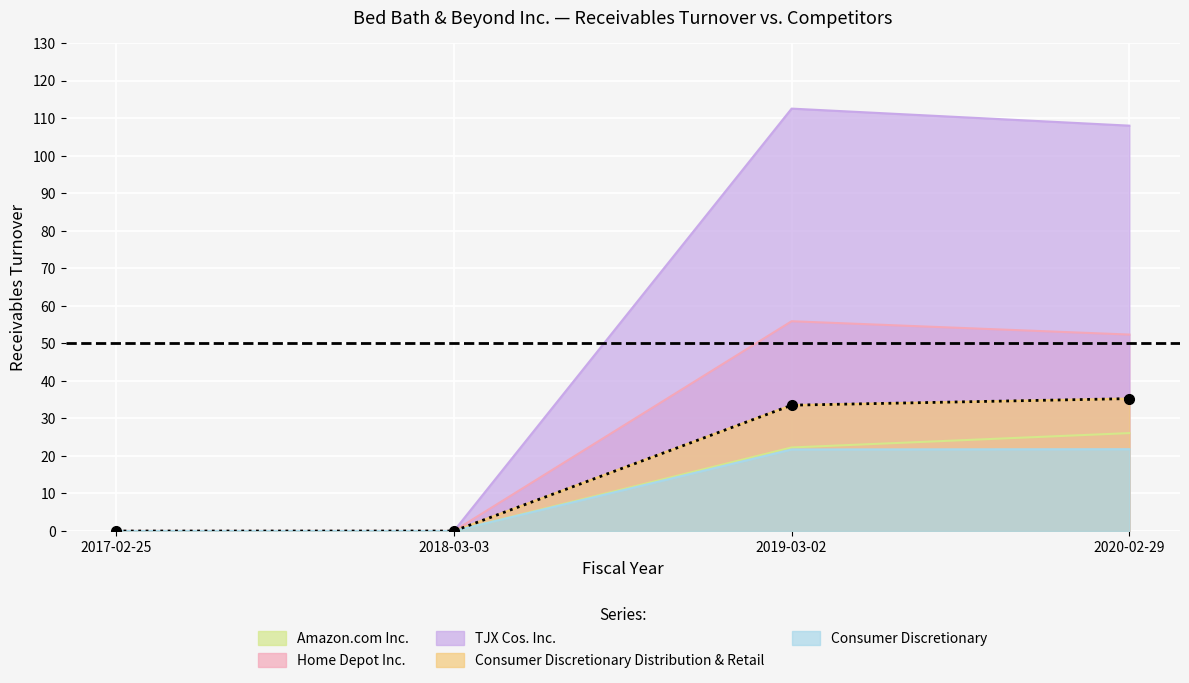

True or false: Home Depot Inc. and Consumer Discretionary Distribution & Retail intersect in this chart.

False